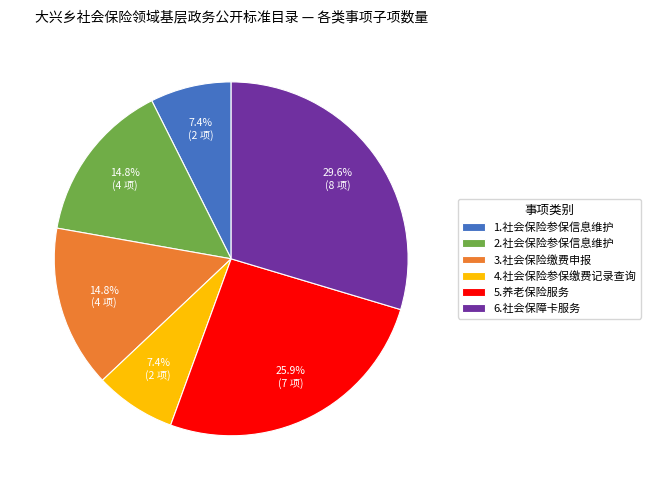

How many segments does this pie chart have?

6